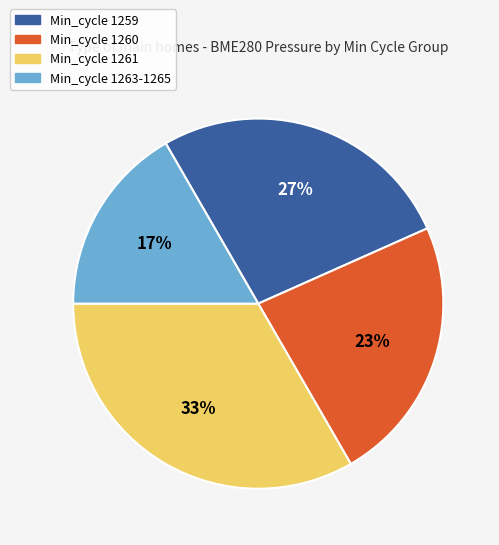

To the nearest percent, what is the average slice percentage?

25%